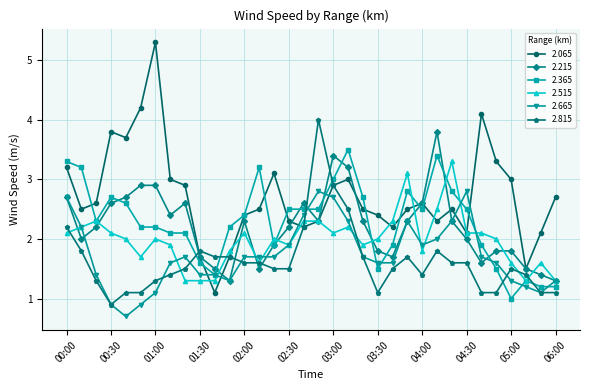

Is this an area chart (filled region under the line)?

No